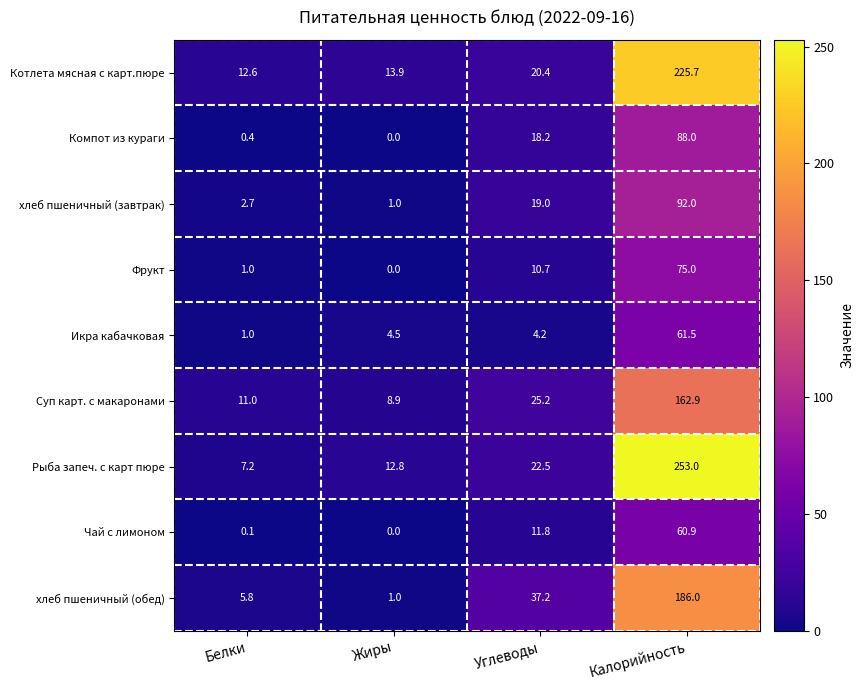

What is the sum of the хлеб пшеничный (завтрак) values at Жиры and Калорийность?

93.0